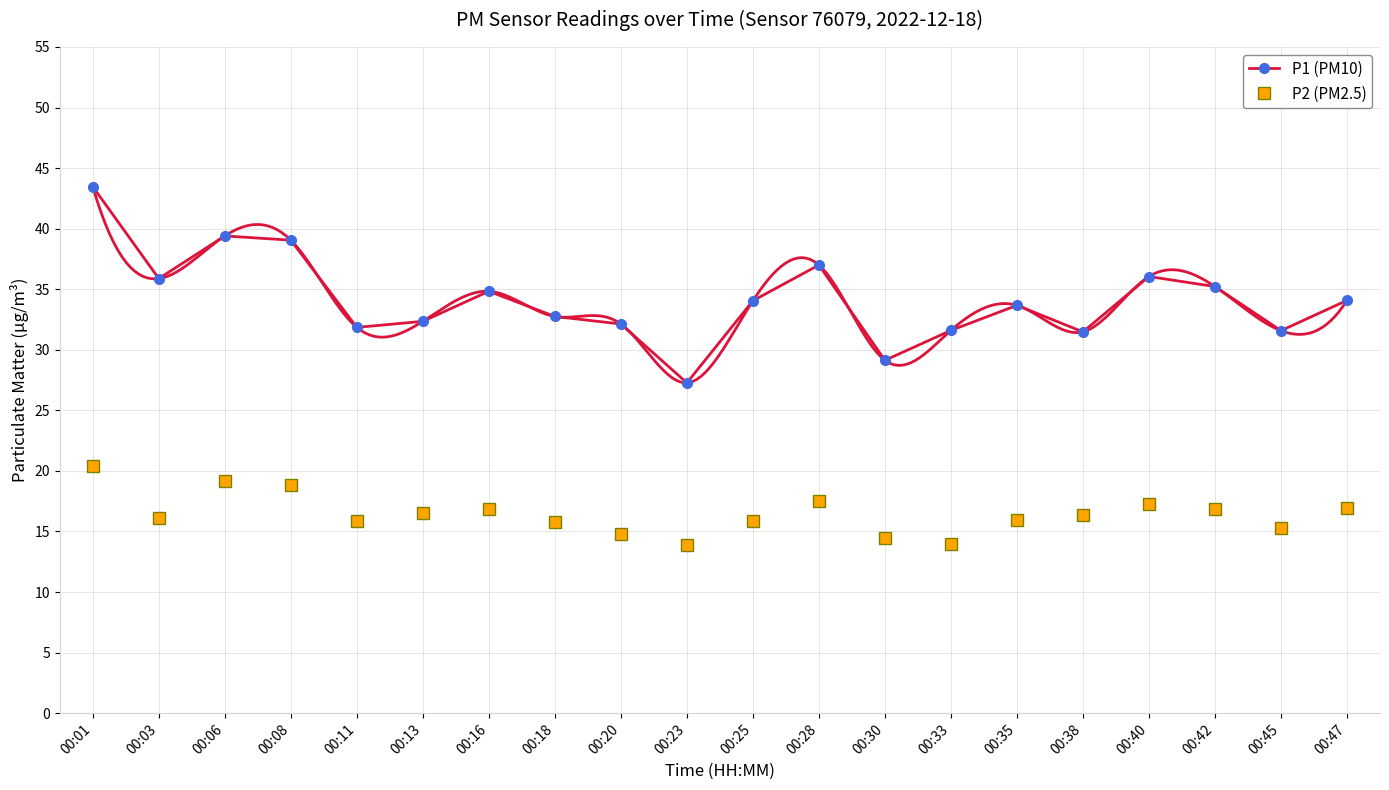

Reading left to right, transcribe all the data shown in this chart.

P1 (PM10): 00:01=43.5	00:03=35.9	00:06=39.4	00:08=39.0	00:11=31.9	00:13=32.4	00:16=34.8	00:18=32.8	00:20=32.1	00:23=27.3	00:25=34.0	00:28=37.0	00:30=29.1	00:33=31.6	00:35=33.7	00:38=31.5	00:40=36.0	00:42=35.2	00:45=31.6	00:47=34.1
P2 (PM2.5): 00:01=20.4	00:03=16.1	00:06=19.1	00:08=18.8	00:11=15.8	00:13=16.5	00:16=16.9	00:18=15.8	00:20=14.8	00:23=13.9	00:25=15.9	00:28=17.5	00:30=14.4	00:33=13.9	00:35=16.0	00:38=16.4	00:40=17.2	00:42=16.8	00:45=15.3	00:47=16.9